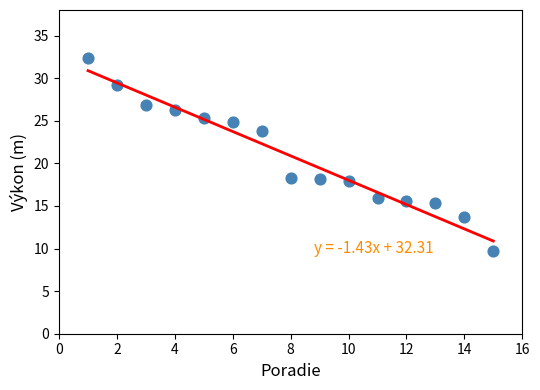

What is the range of X values (max minus min)?

14.0